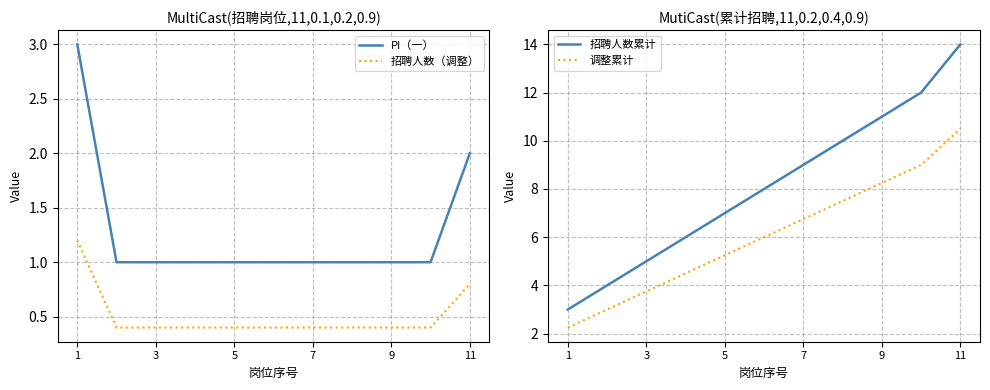

The PI（一） series shows 0.2 at 3. True or false?

False